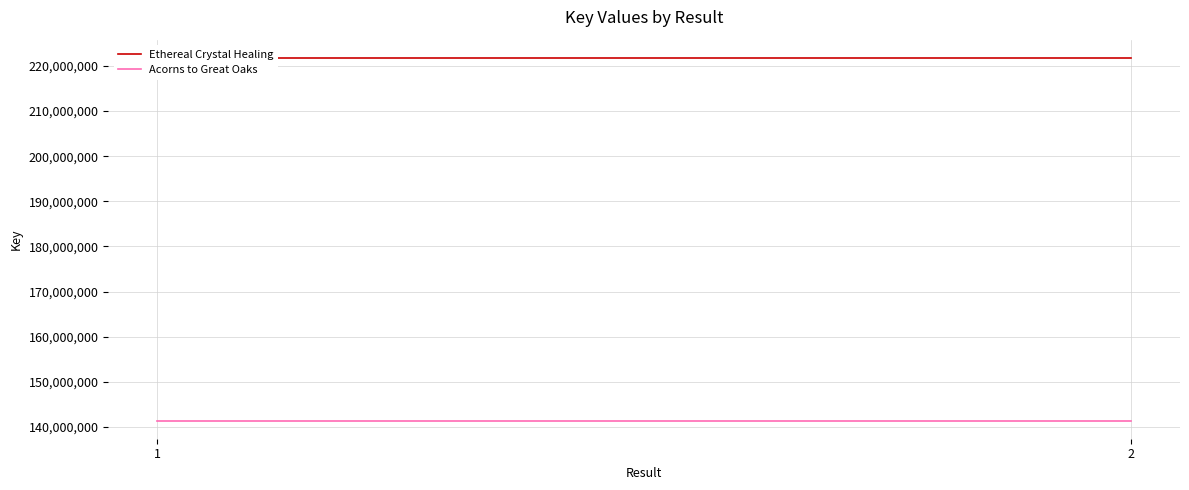

What is the sum of the Ethereal Crystal Healing values at 1 and 2?

443606758